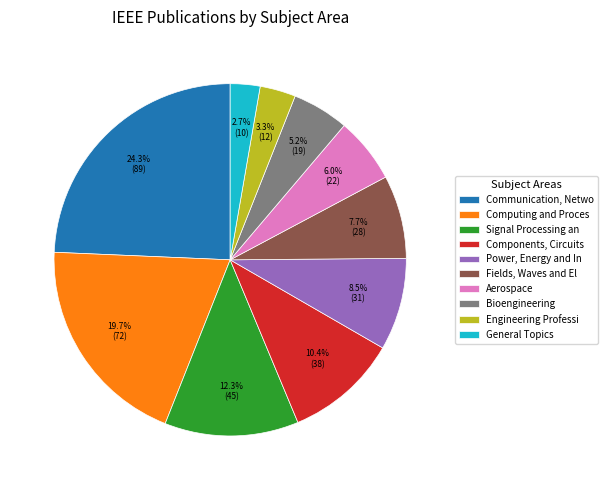

Combined, do Signal Processing an and Components, Circuits account for over 50%?

No